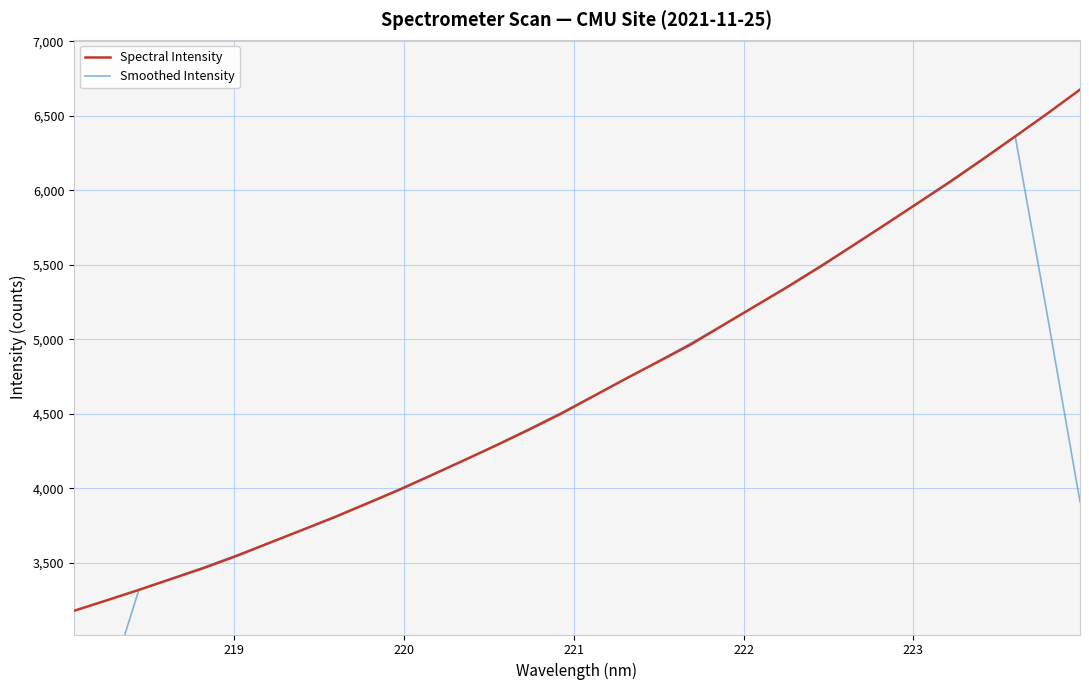

Which series has the largest total across all categories?

Spectral Intensity